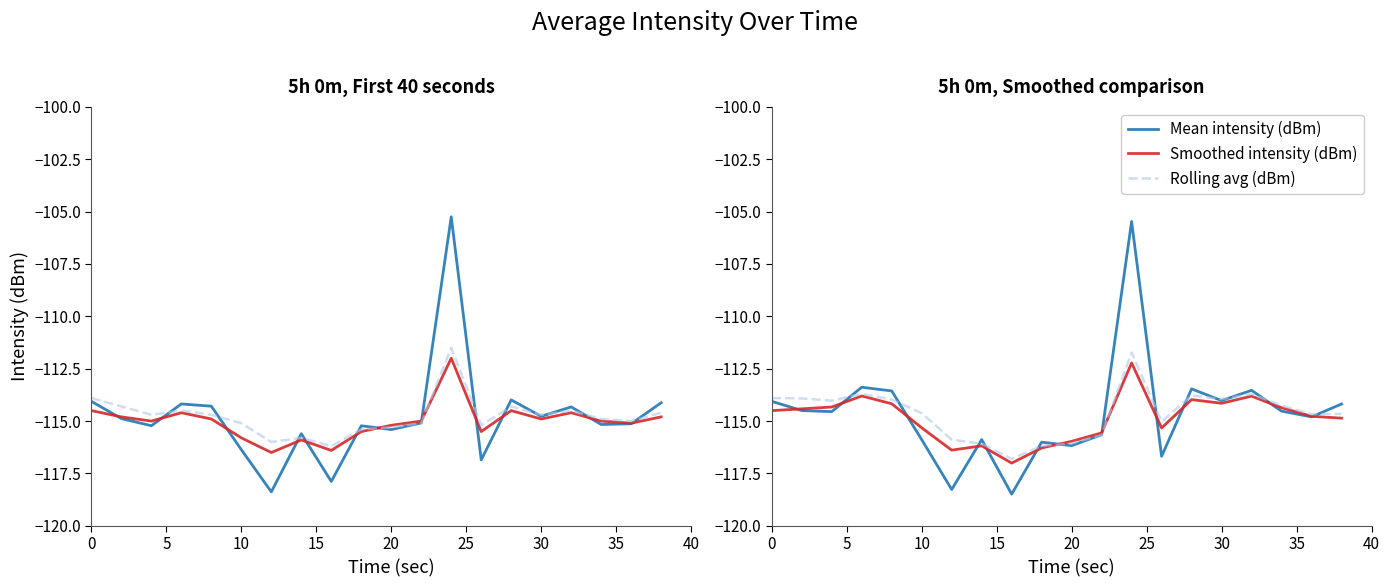

What is the difference between the maximum and second lowest values in the Smoothed intensity (dBm) series?

4.2